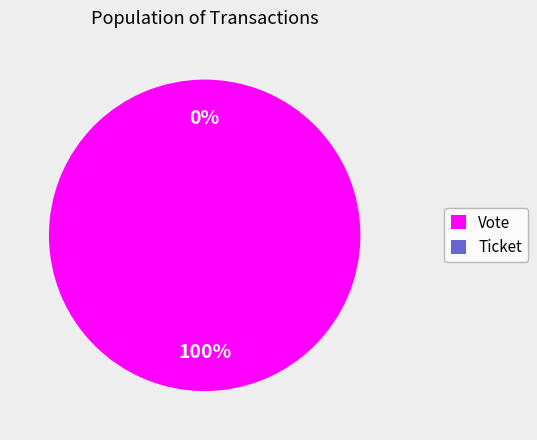

Is it true that Ticket is 1% of the pie?

False